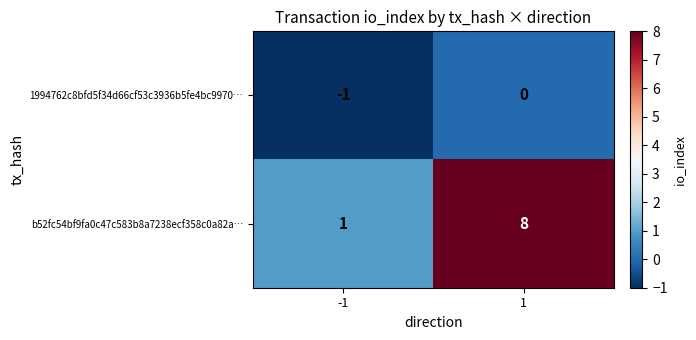

Rank the categories by b52fc54bf9fa0c47c583b8a7238ecf358c0a82a… value from lowest to highest.

-1, 1